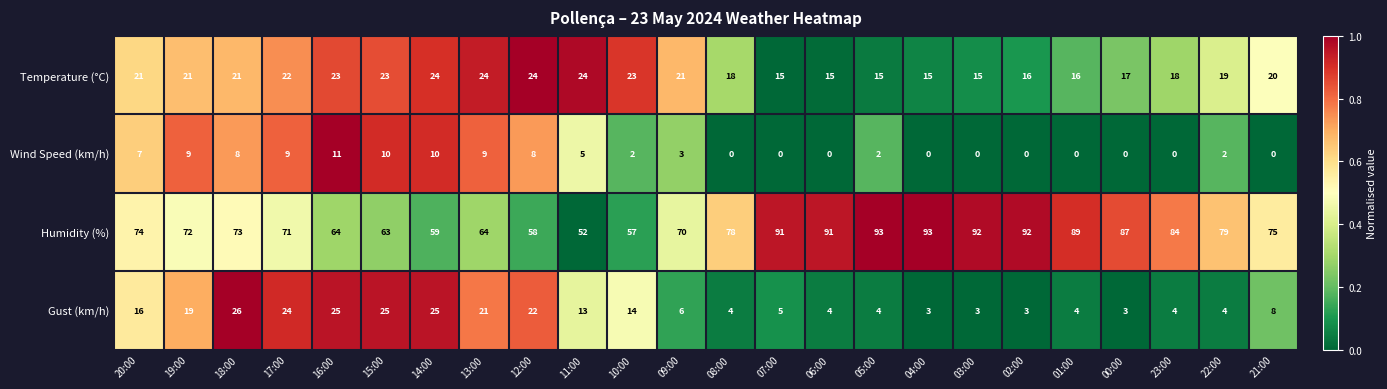

Between 02:00 and 00:00, which series saw the biggest shift?

Humidity (%)